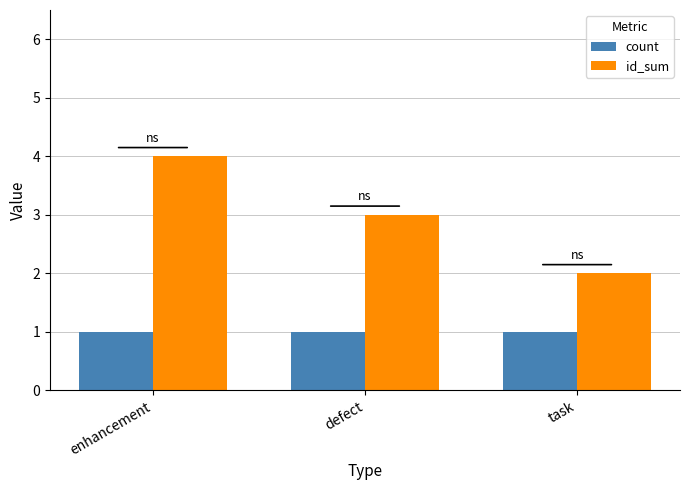

How many distinct data groups are displayed?

2